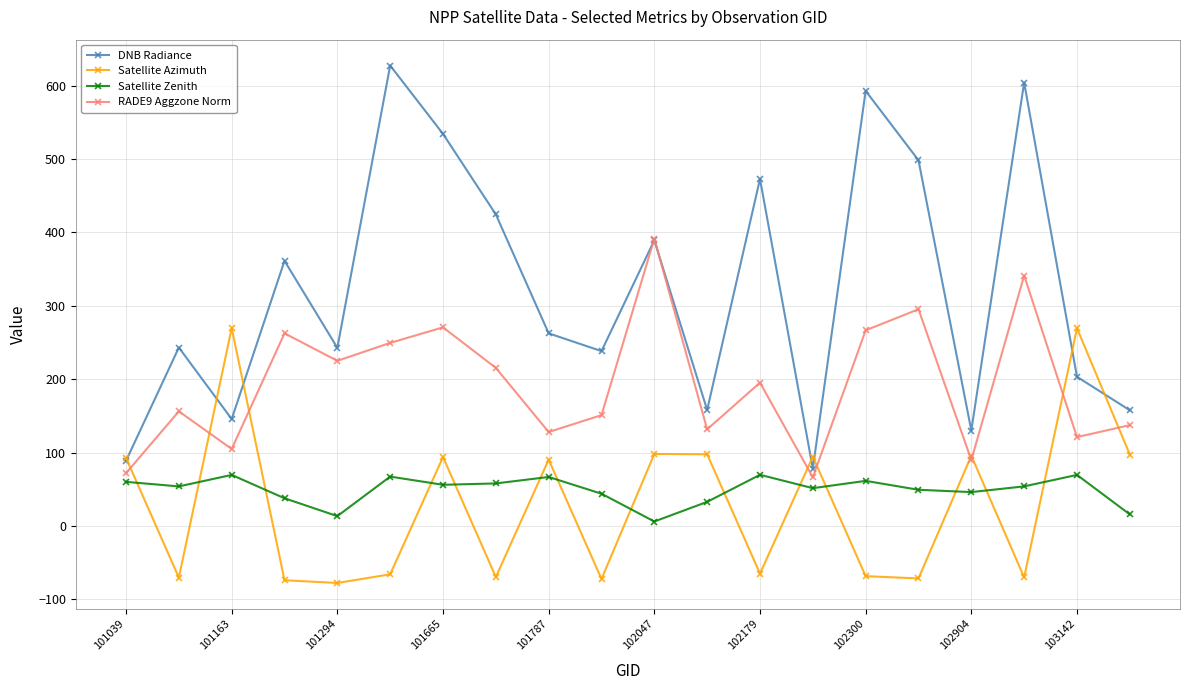

Which series has the largest total across all categories?

DNB Radiance